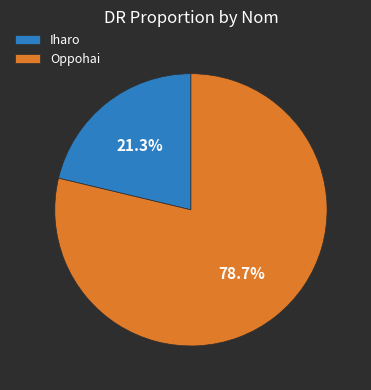

How many slices are in this pie chart?

2